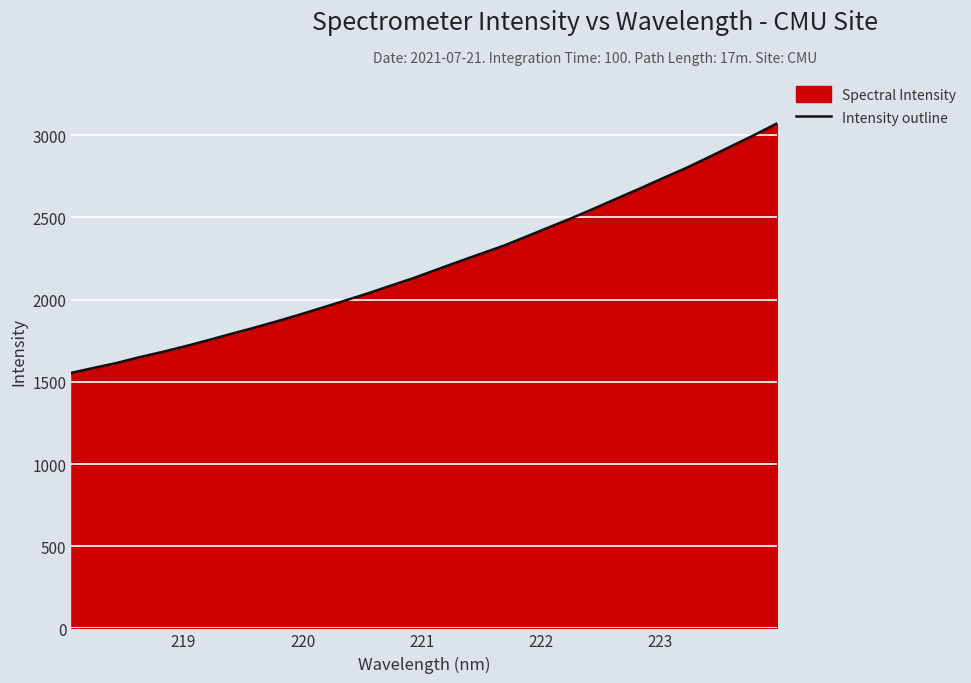

What is the maximum value shown in the chart?

3071.9